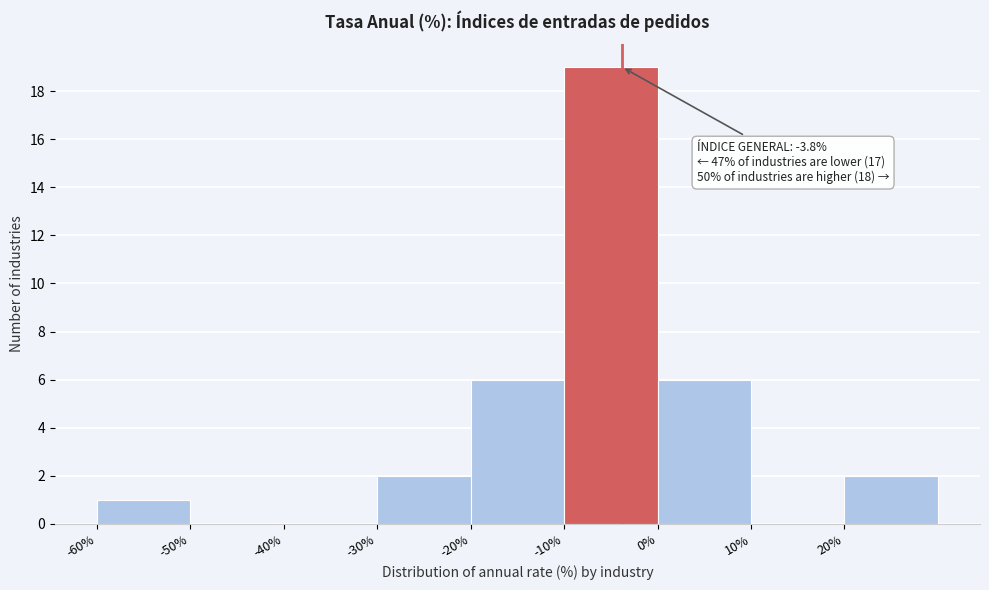

Which range on the x-axis has the tallest bar?

-10 to 0